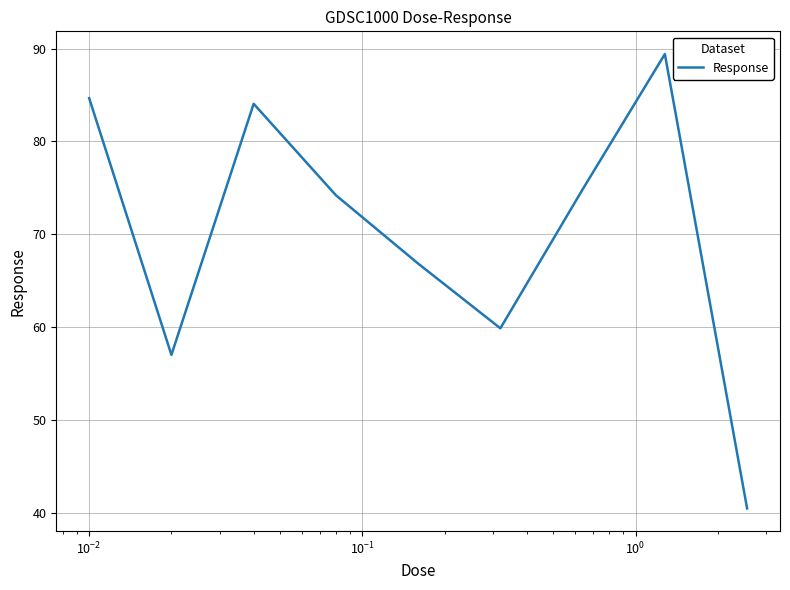

How many interior local peaks (higher than both neighbors) does the data have?

2